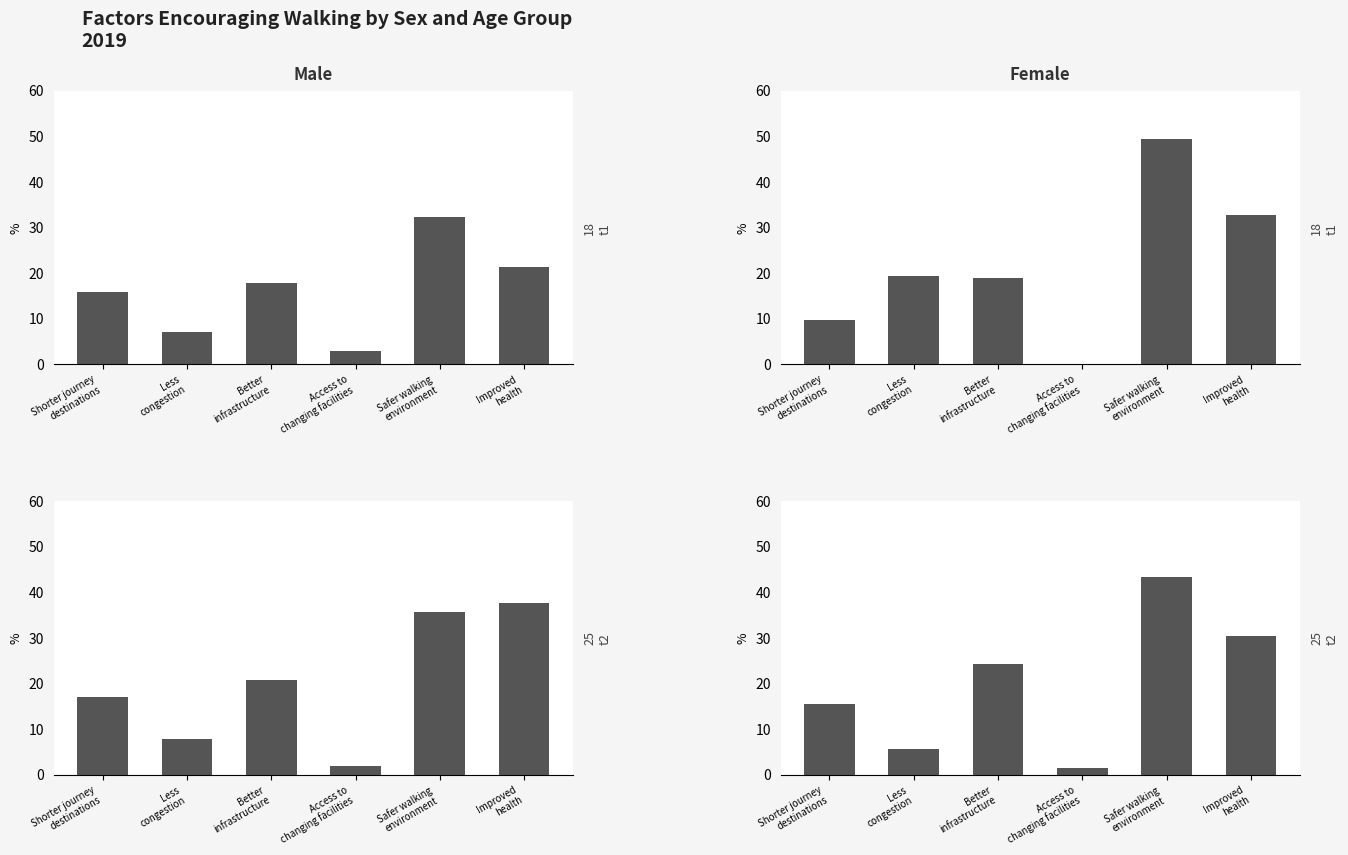

What value does the Male series have at Better
infrastructure?

20.8